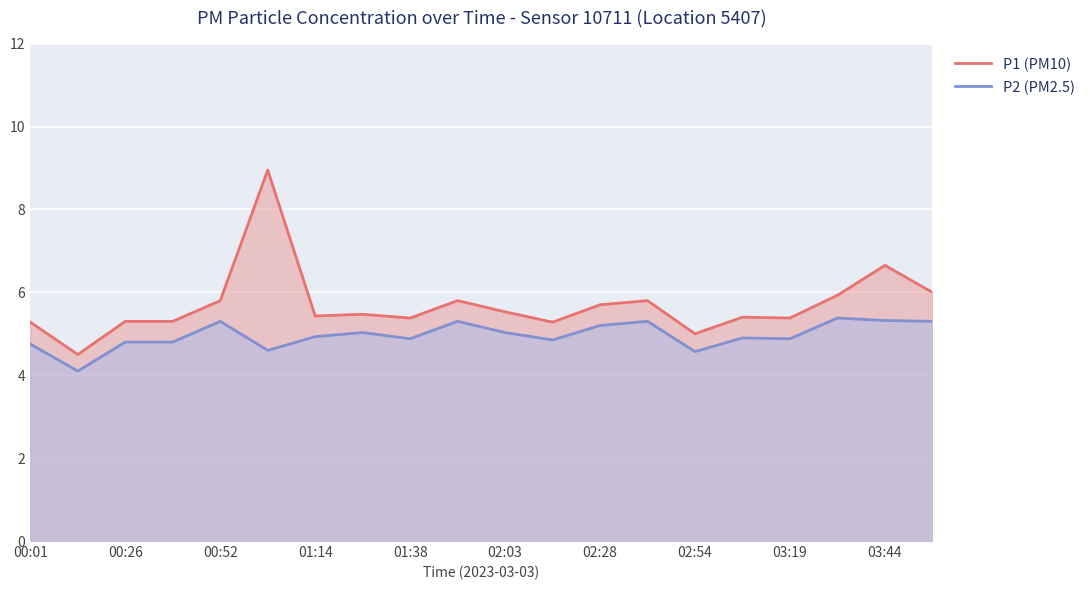

What is the value of the P2 (PM2.5) point at the 16th from the left?

4.9